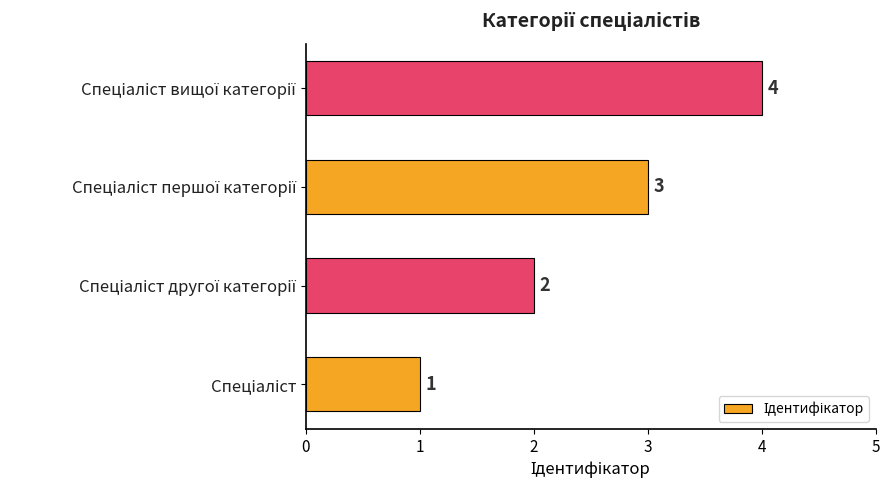

How many values are between 2 and 4?

3